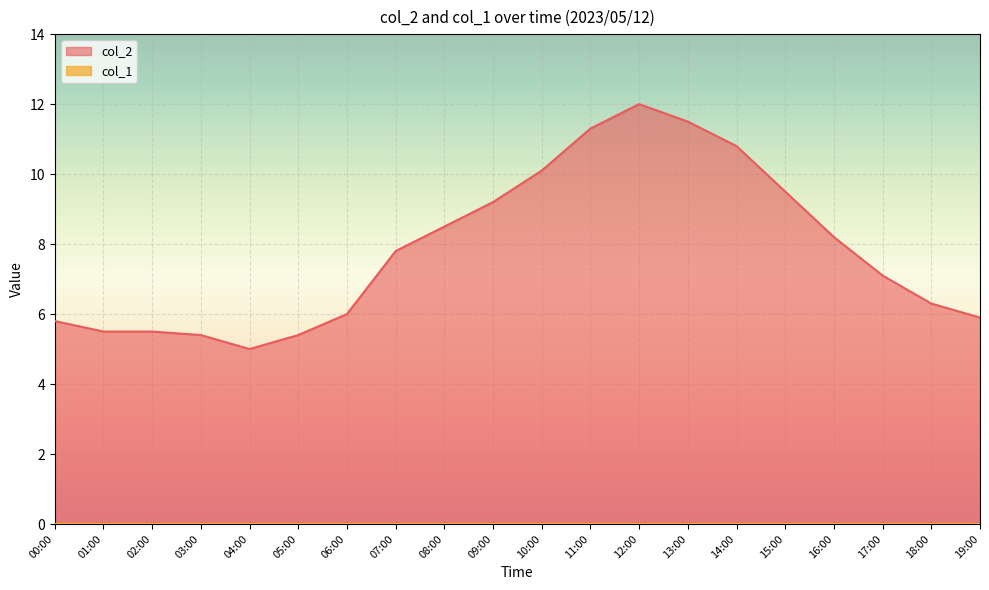

Reading right to left, what are all the values shown in this chart?

5.9	6.3	7.1	8.2	9.5	10.8	11.5	12.0	11.3	10.1	9.2	8.5	7.8	6.0	5.4	5.0	5.4	5.5	5.5	5.8